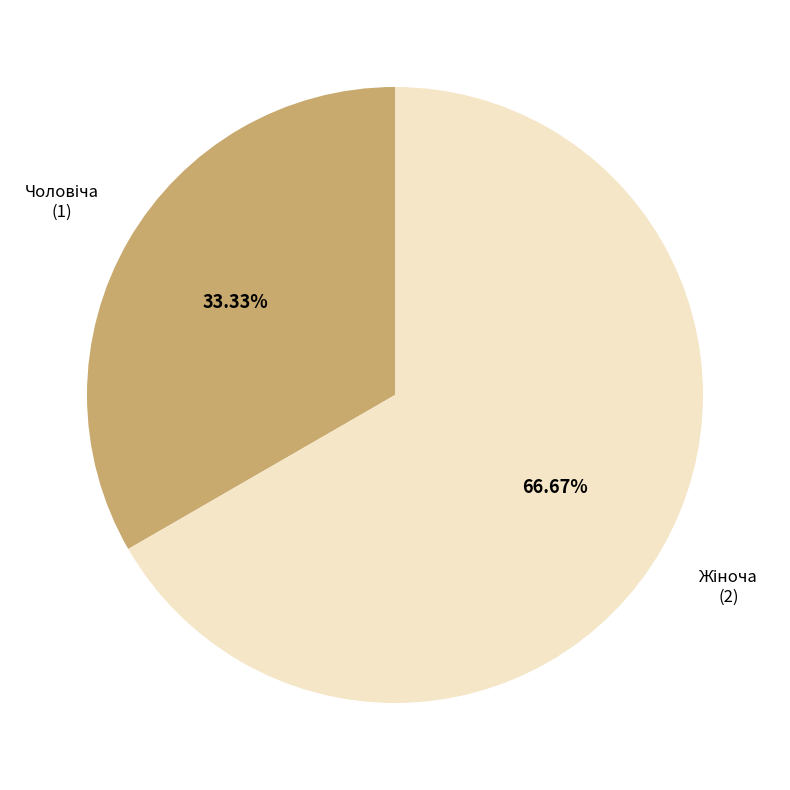

Does any single category account for the majority?

Yes